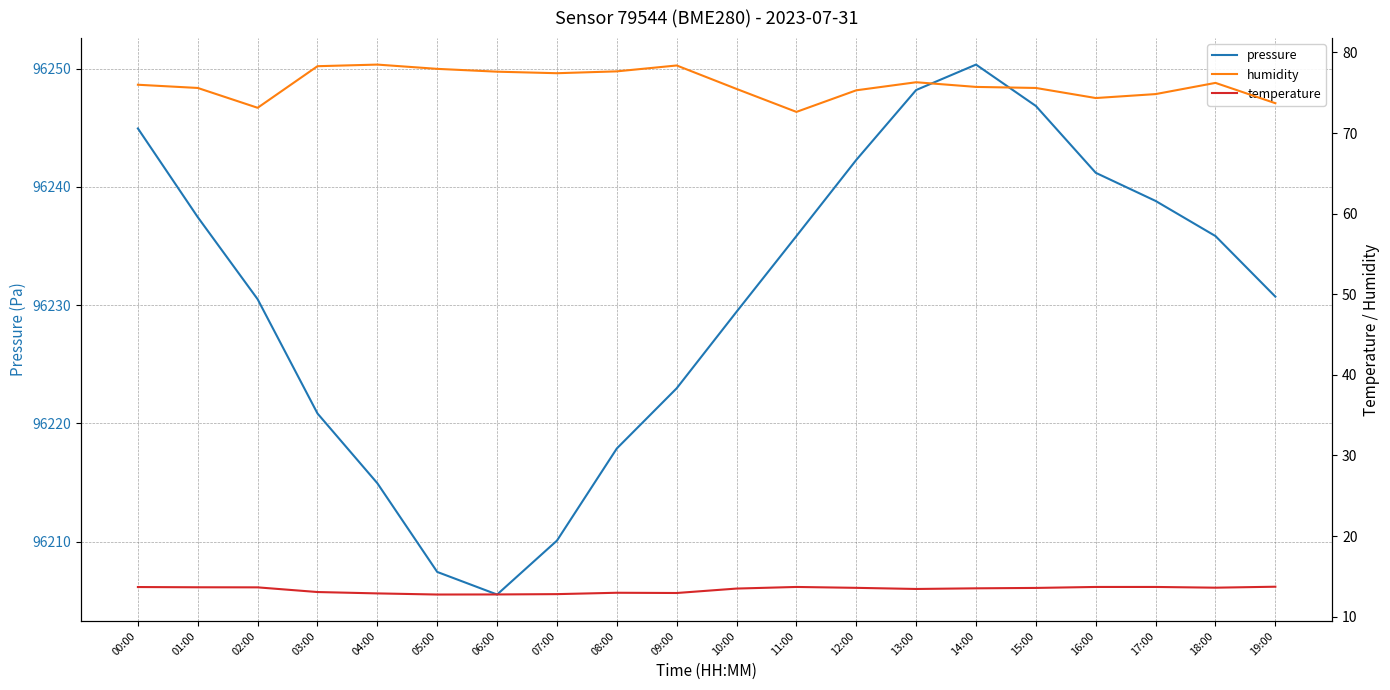

What is the value of the temperature point at the 13th from the left?

13.6